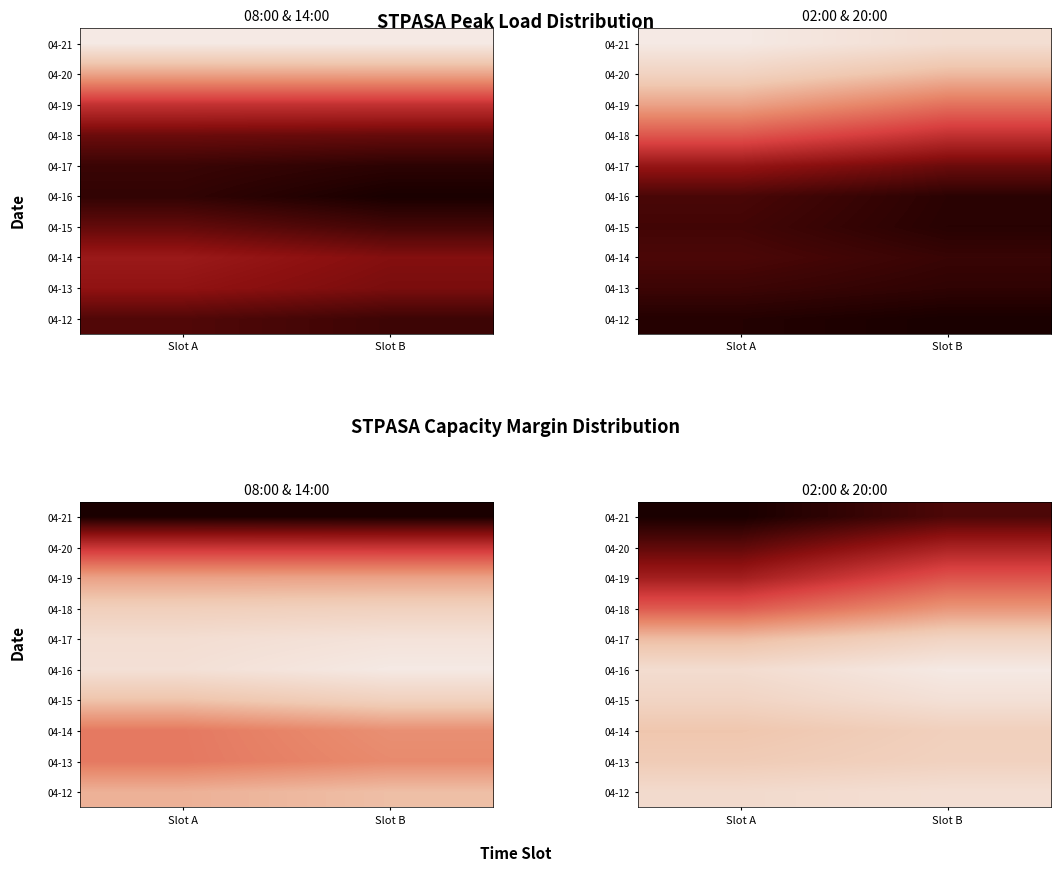

What is the total value across all series at Slot B?

34257.4